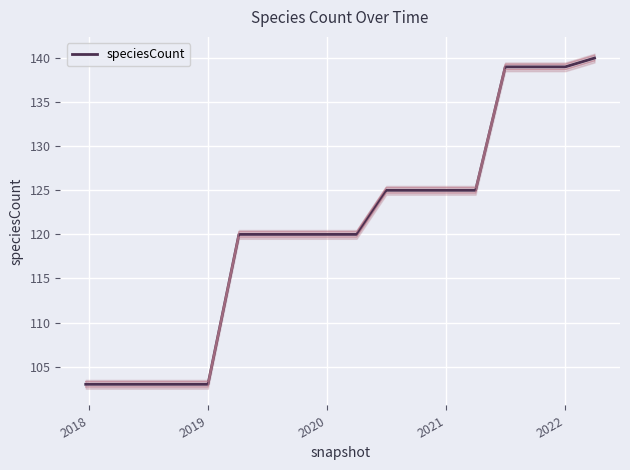

What is the difference between the second highest and second lowest values?

36